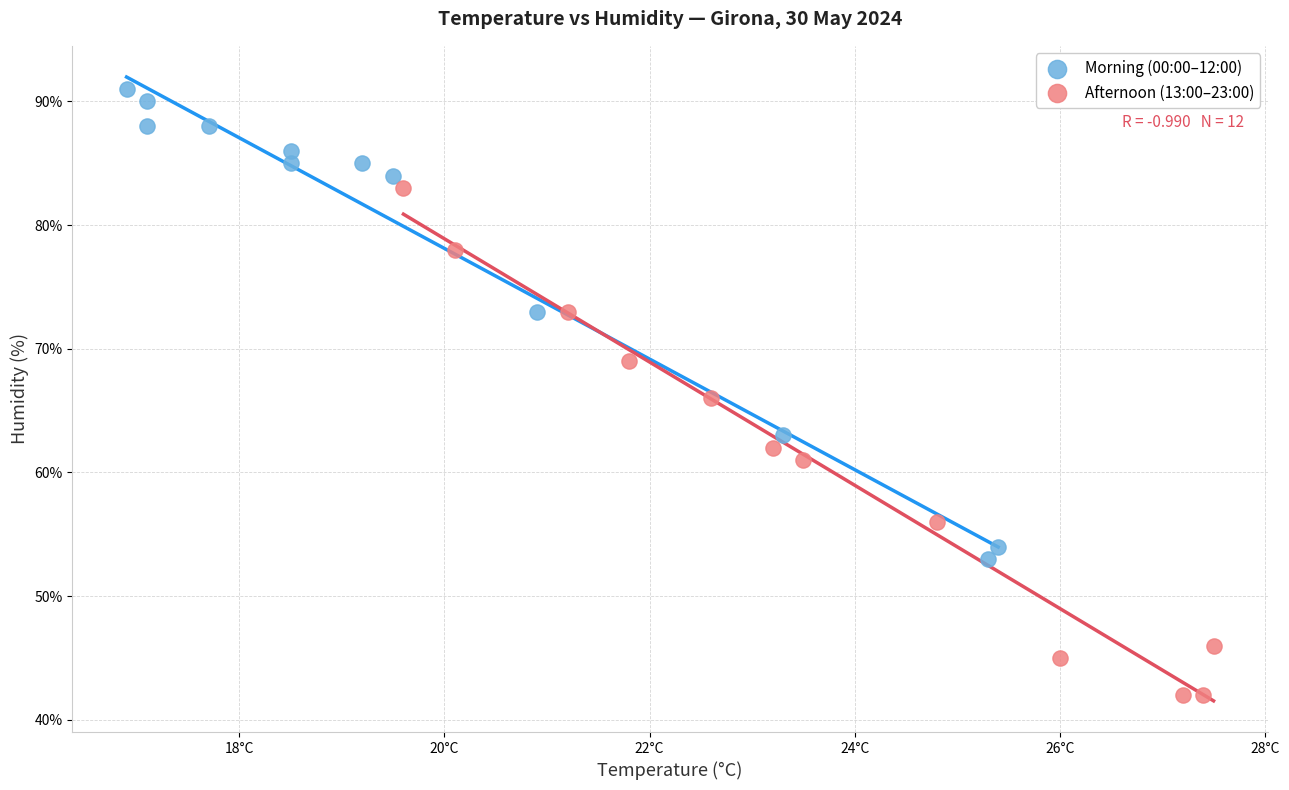

Which series has the largest Y range (max minus min)?

Afternoon (13:00–23:00)